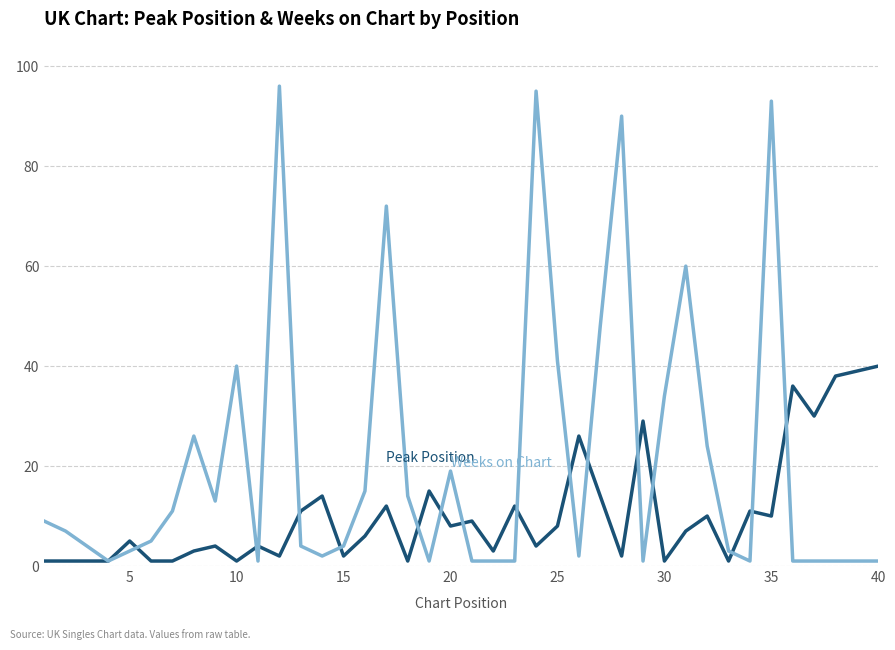

What is the greatest value displayed?

96